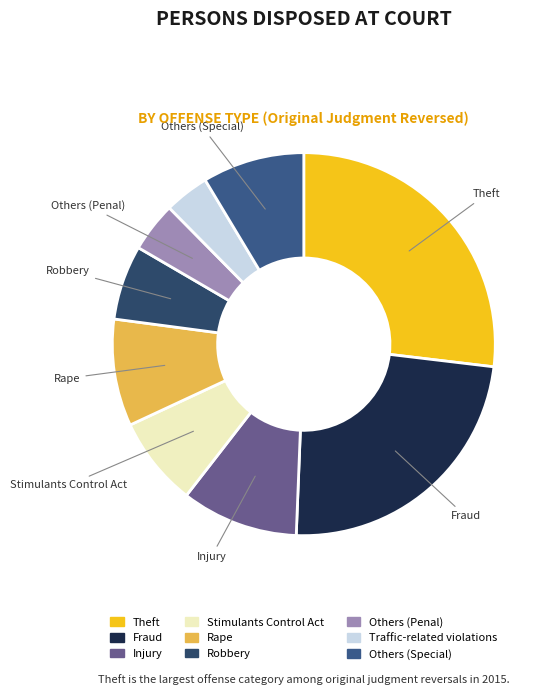

Which category has the smallest portion of the pie?

Traffic-related violations